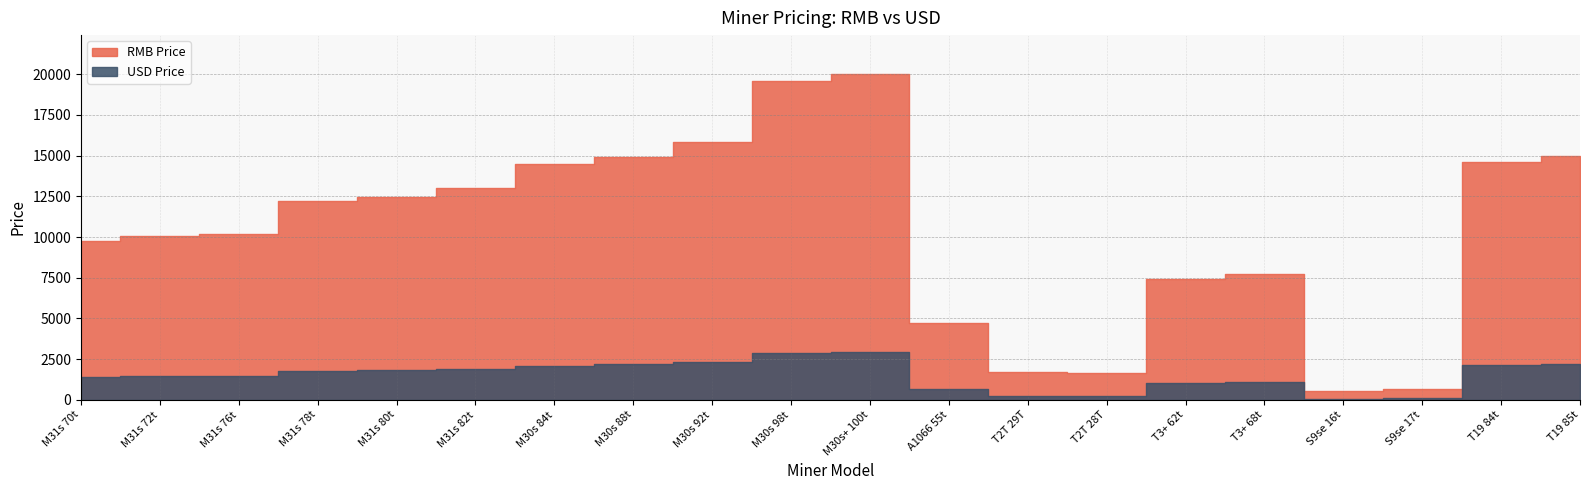

Which series changed the most between T2T 28T and T3+ 68t?

RMB Price